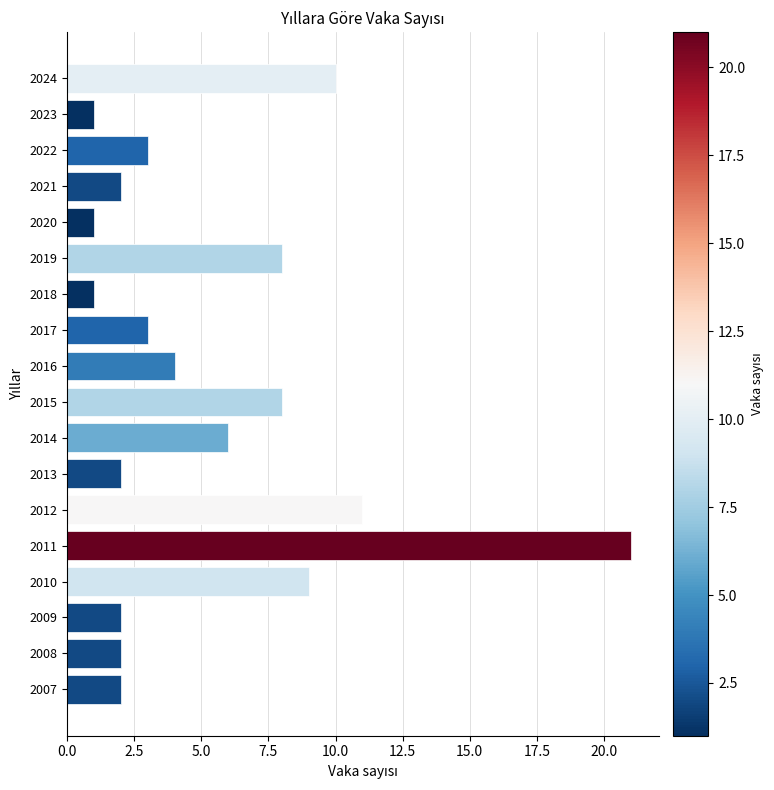

What value does the data have at 2017?

3